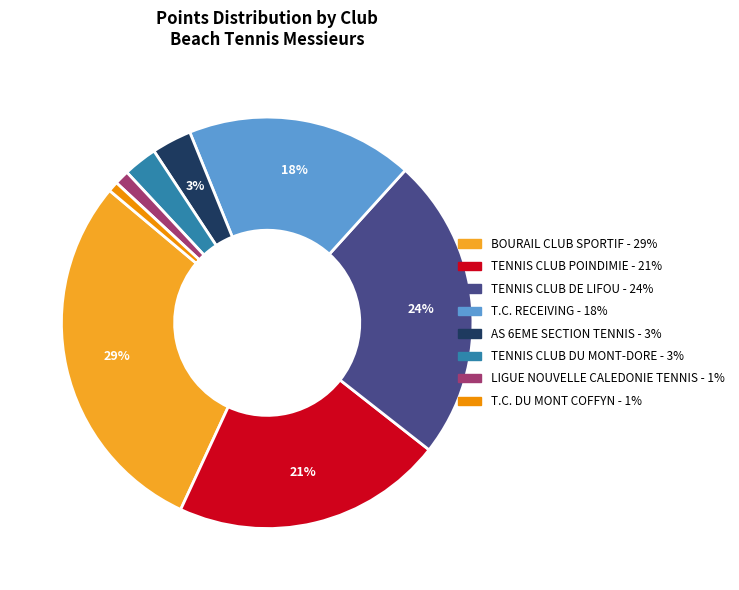

What is the largest slice in the pie chart?

BOURAIL CLUB SPORTIF